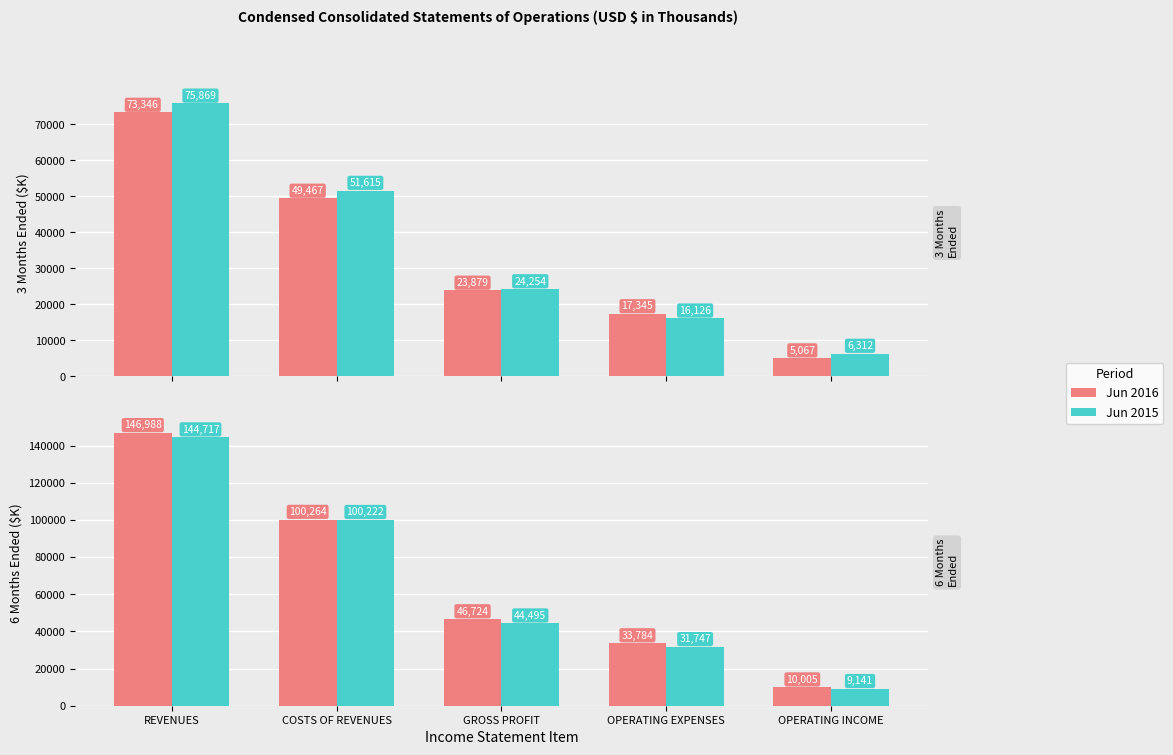

What are all the series names shown in the legend?

Jun 2016, Jun 2015